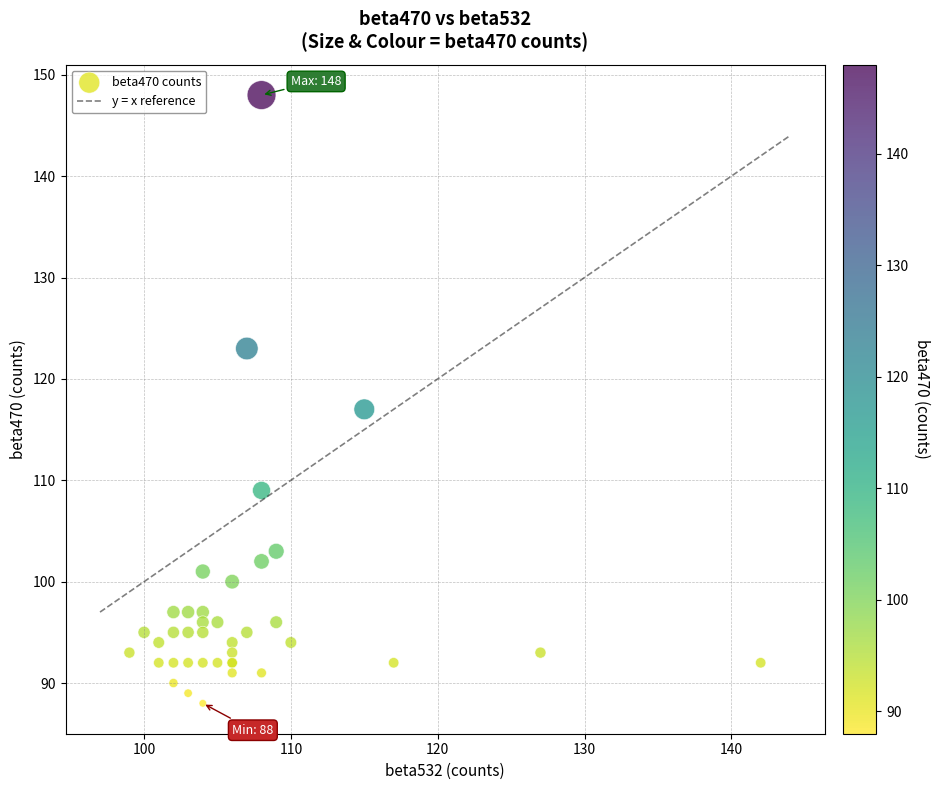

What Y value in the scatter plot is closest to 118?

117